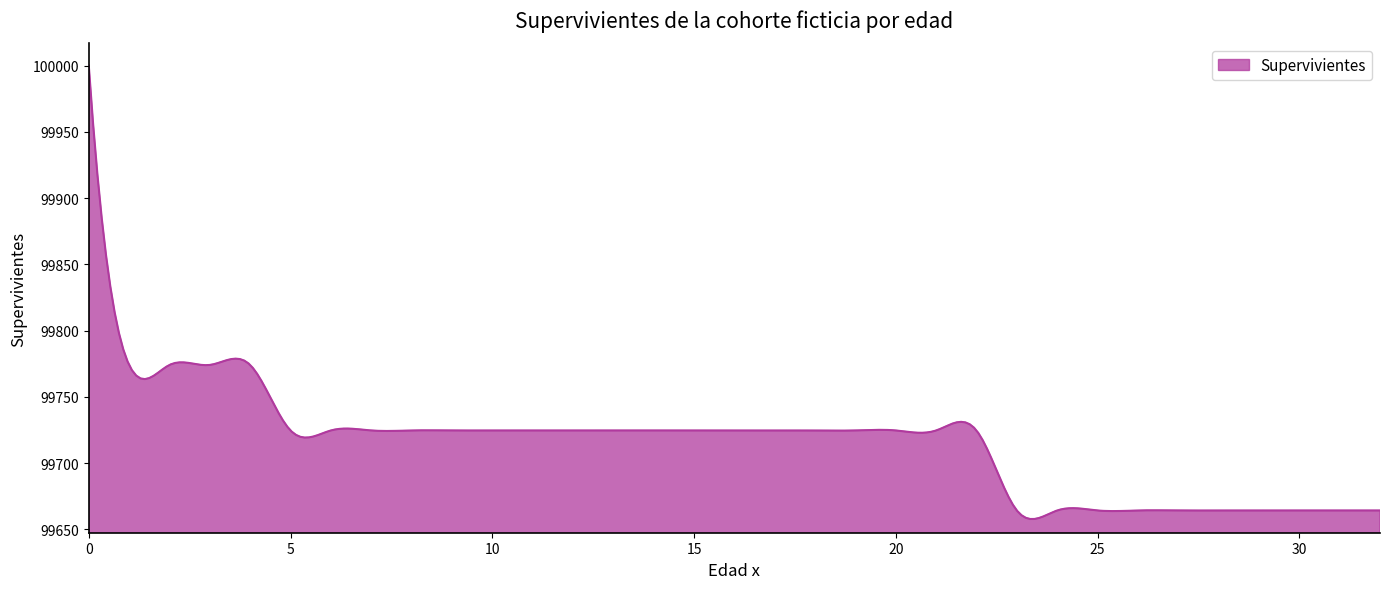

What is the minimum value shown in the chart?

99657.9